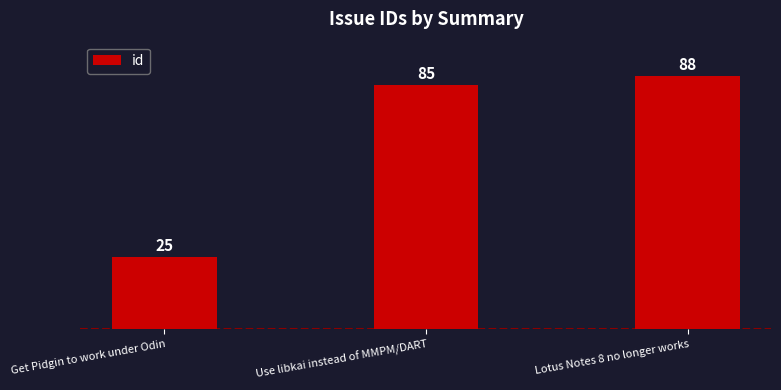

How many series are shown in this chart?

1